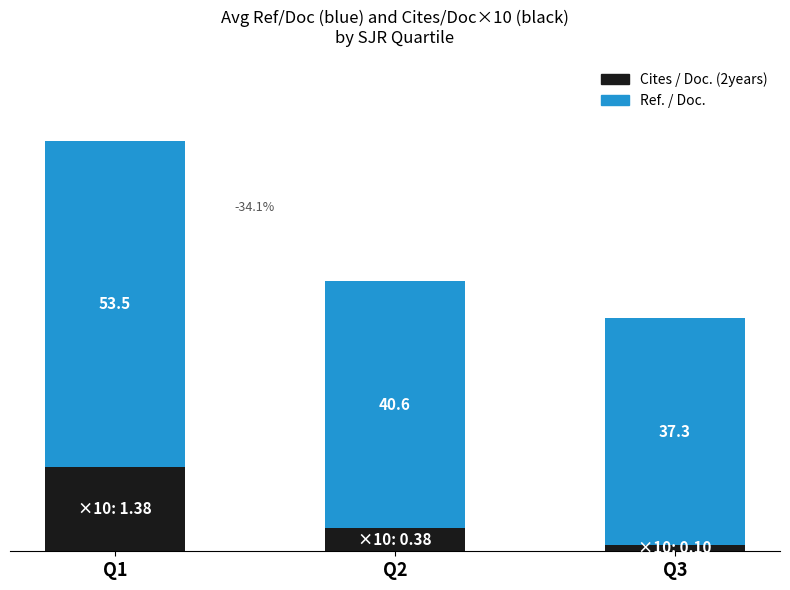

At which category is the sum across all series the highest?

Q1